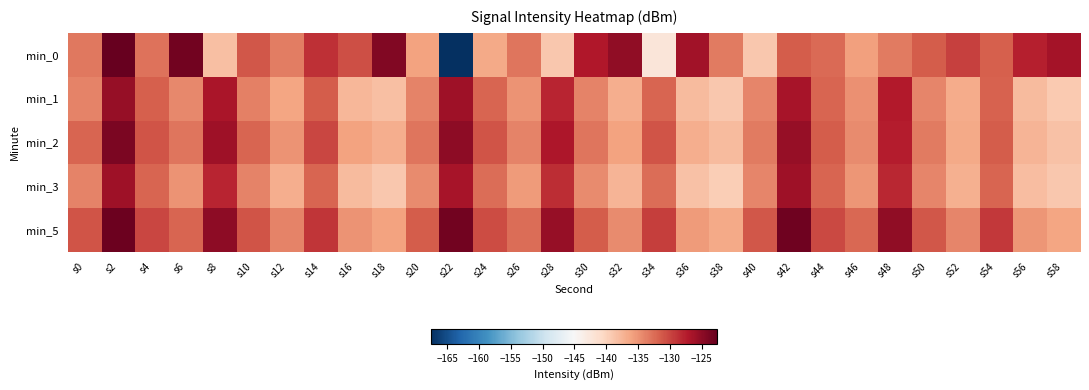

What is the smallest value displayed?

-167.5